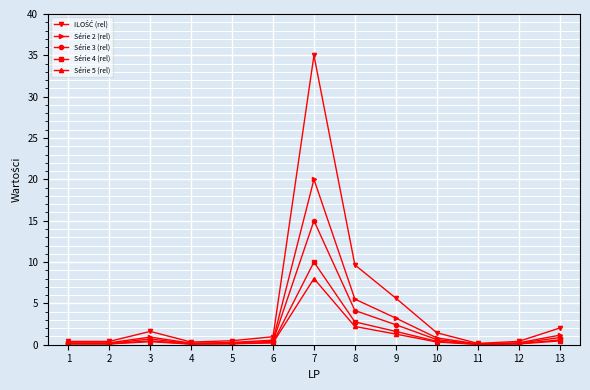

True or false: Série 4 (rel) has more than 0 points higher than both neighbors.

True